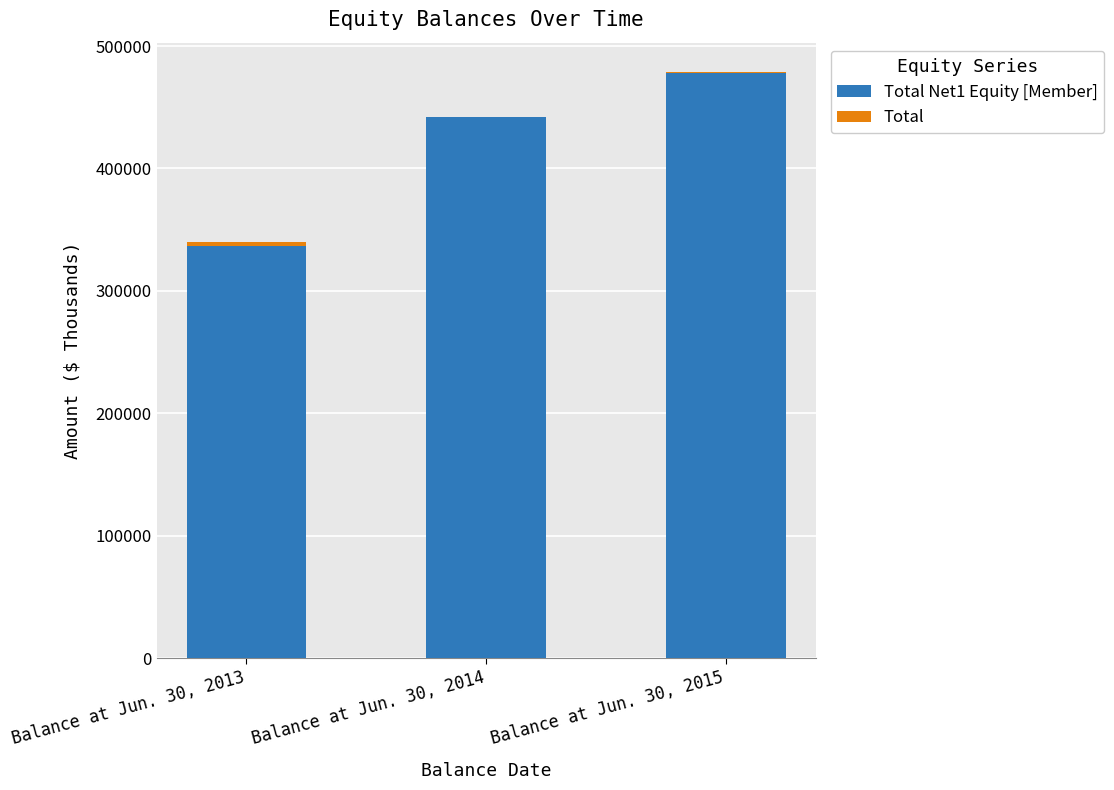

Reading left to right, list all the values displayed in this chart.

Total Net1 Equity [Member]: 336666	441771	478127
Total: 3303	-23	658